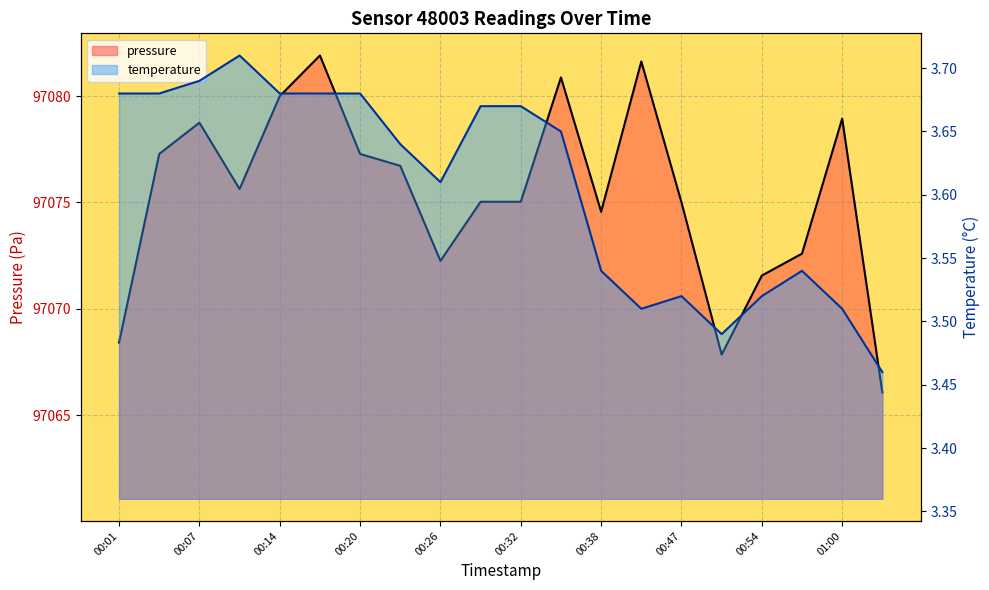

True or false: pressure has a value of 52001.6 at 00:57.

False